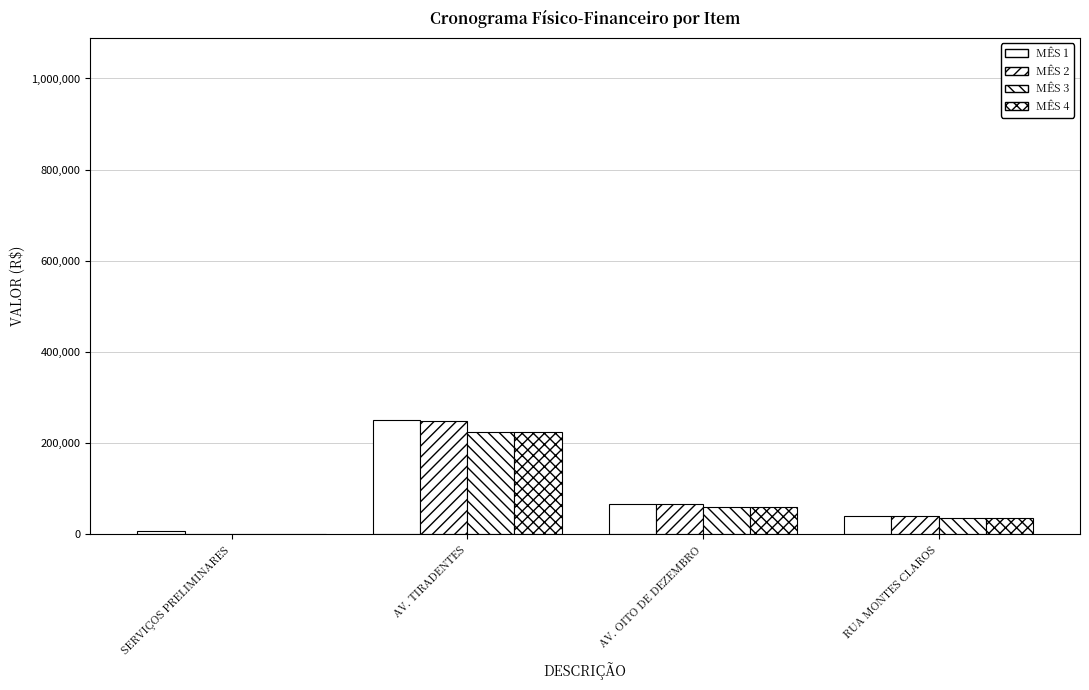

Are the bars horizontal?

No